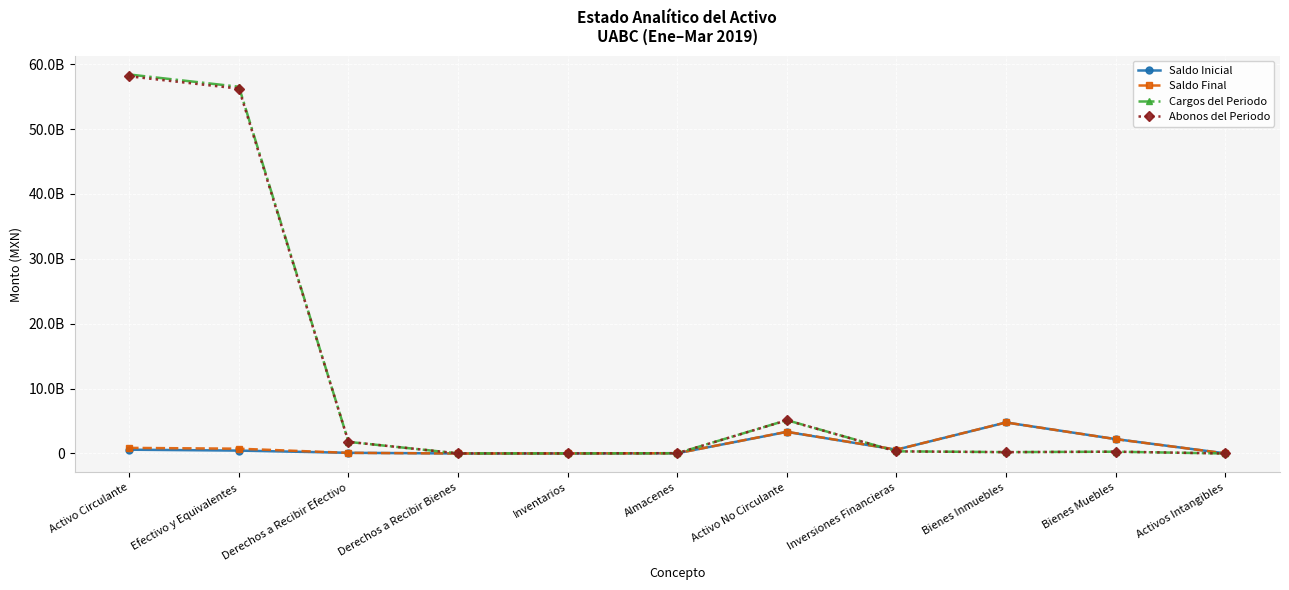

The Abonos del Periodo series shows 280919685.1 at Bienes Muebles. True or false?

True